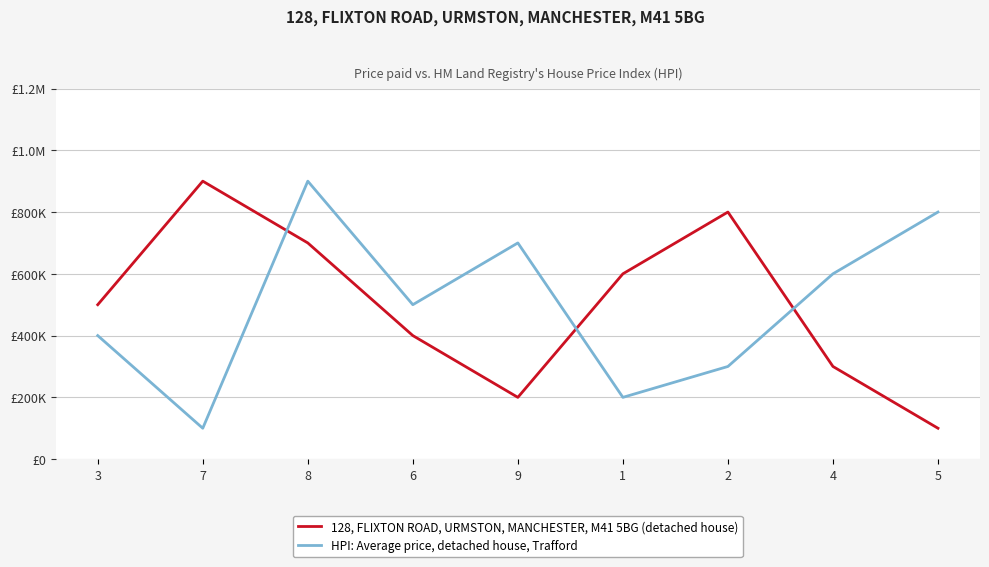

Which label corresponds to the smallest value in the chart?

5